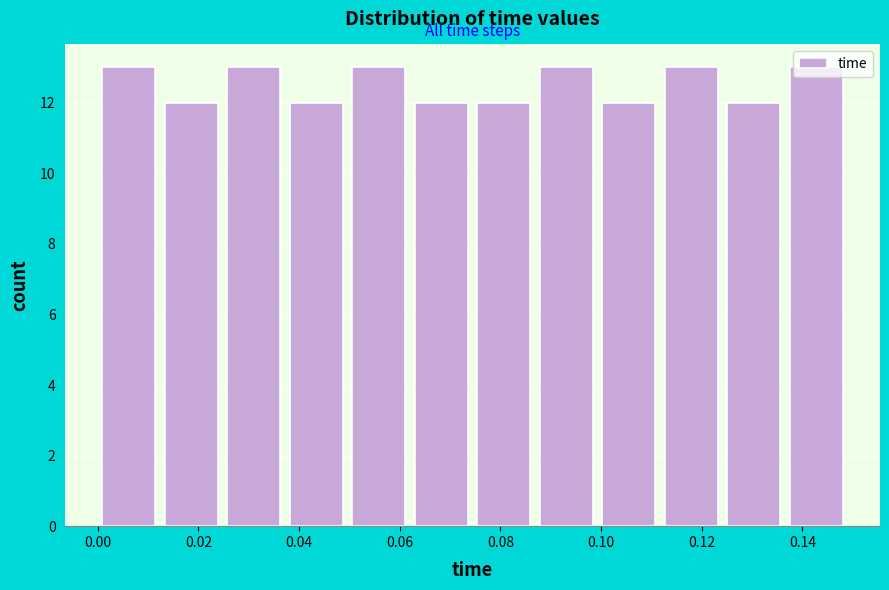

Reading left to right, transcribe this chart: for each bar, give the range it covers on the x-axis and its height. Neither the bar edges nor the heights are printed on the chart, so give them approximately, as read against the axes.

0.000 to 0.012: 13
0.012 to 0.024: 12
0.024 to 0.038: 13
0.038 to 0.050: 12
0.050 to 0.062: 13
0.062 to 0.074: 12
0.074 to 0.086: 12
0.086 to 0.100: 13
0.100 to 0.112: 12
0.112 to 0.124: 13
0.124 to 0.136: 12
0.136 to 0.150: 13